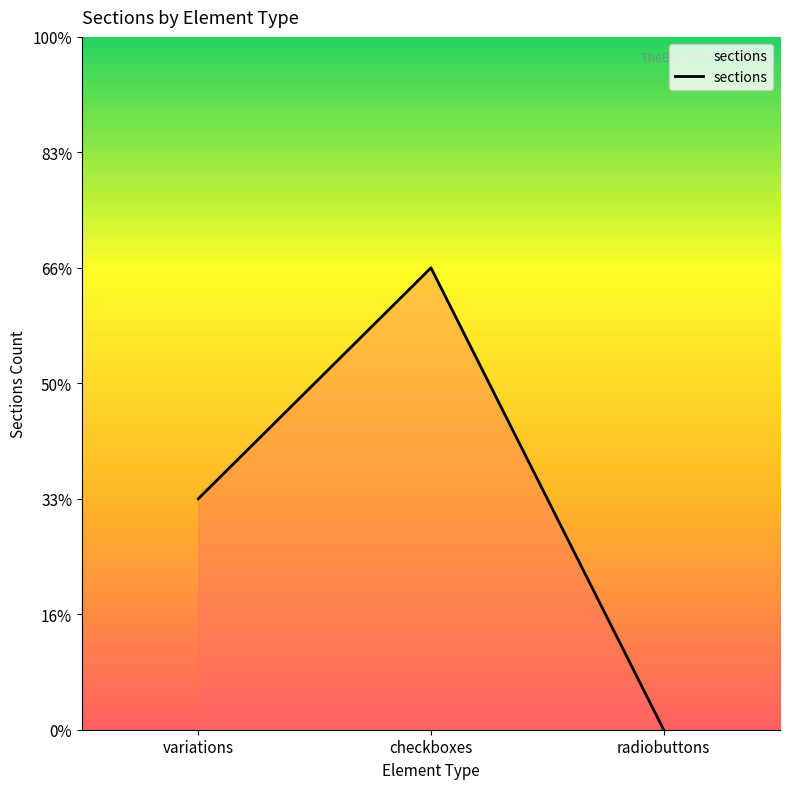

The chart shows a value of 0 at radiobuttons. True or false?

True